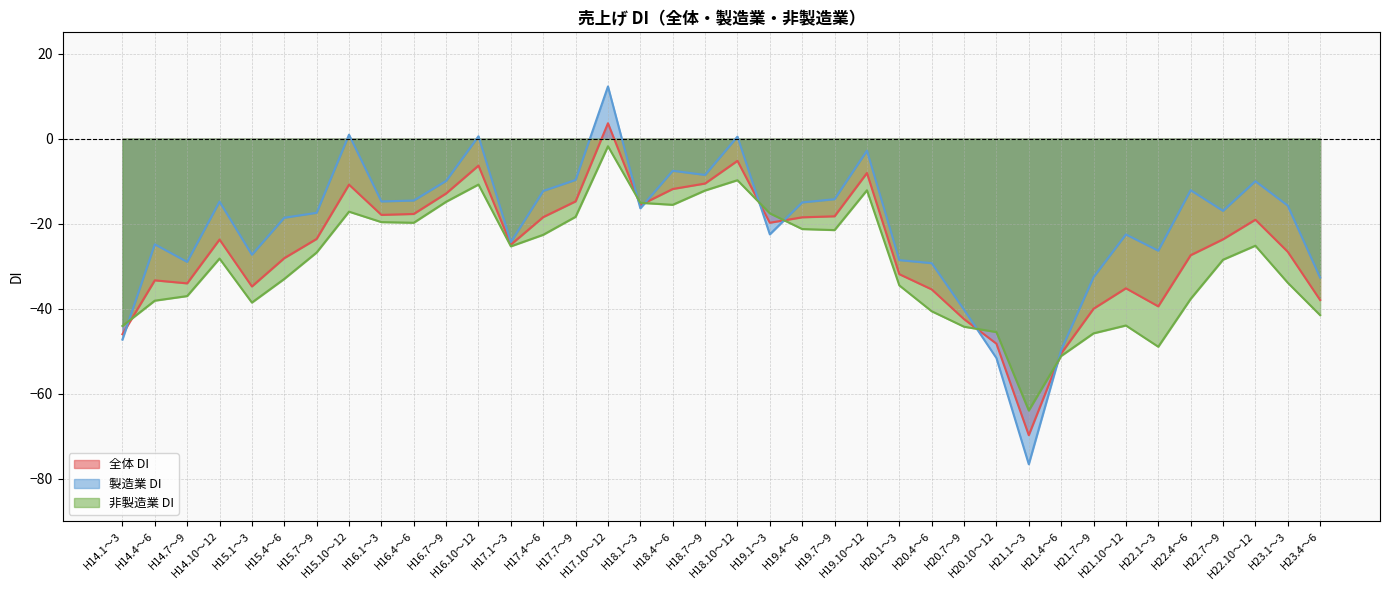

How many interior local peaks does the 全体 DI series have?

9